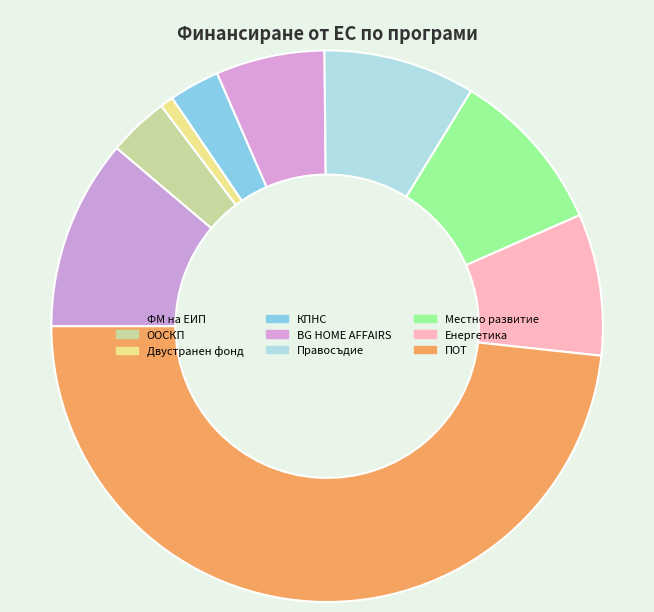

What portion of the pie excludes Двустранен фонд?

99.2%